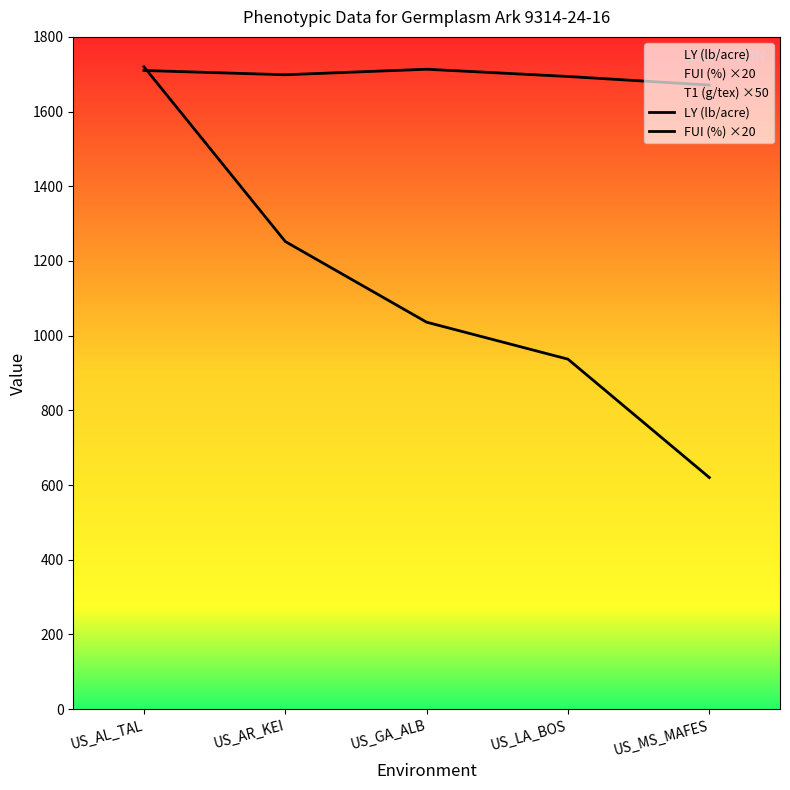

Reading left to right, transcribe all the data shown in this chart.

LY (lb/acre): 1720.0	1252.0	1036.0	937.0	620.0
FUI (%) ×20: 1710.0	1698.6	1713.4	1694.0	1671.0